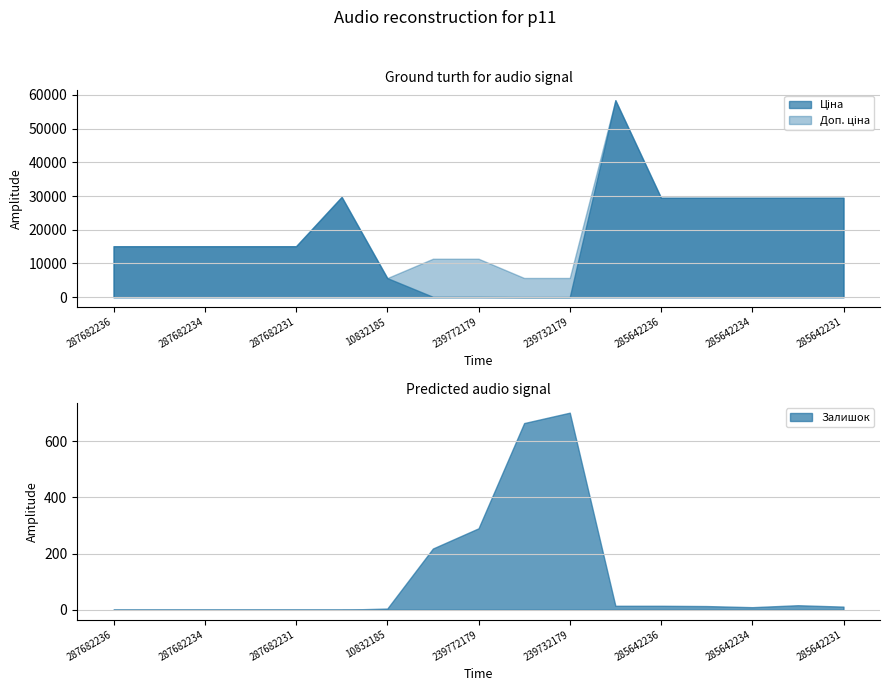

What is the label of the 17th point from the right?

287682236